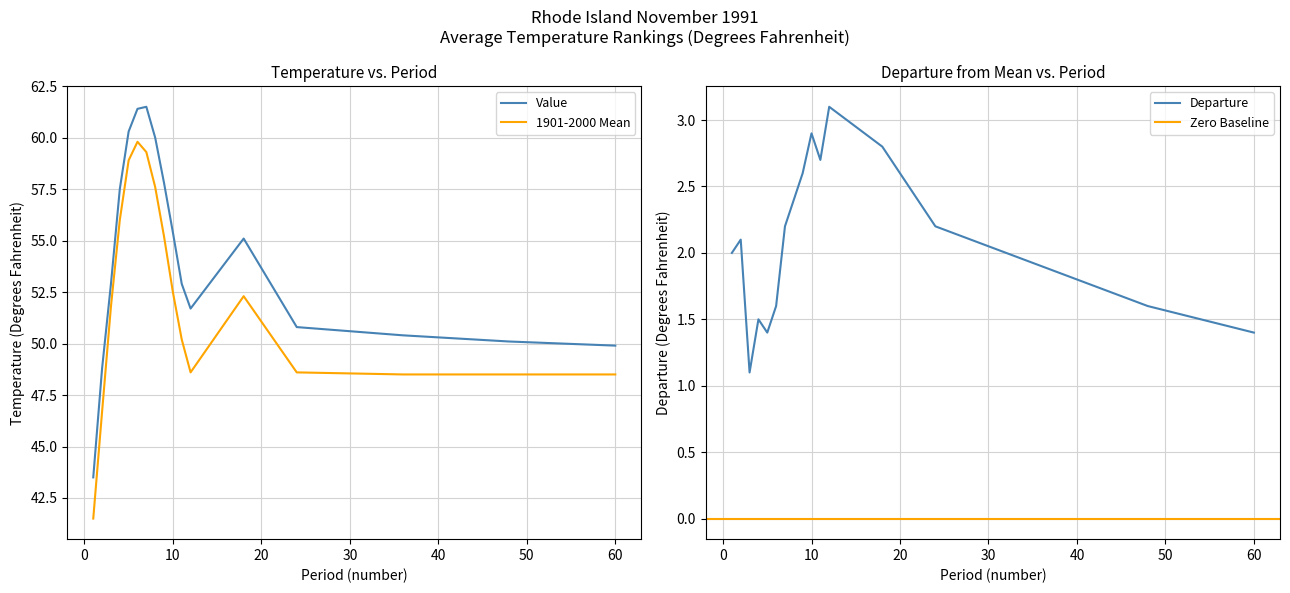

The value of Value at 3 is 52.9. True or false?

True